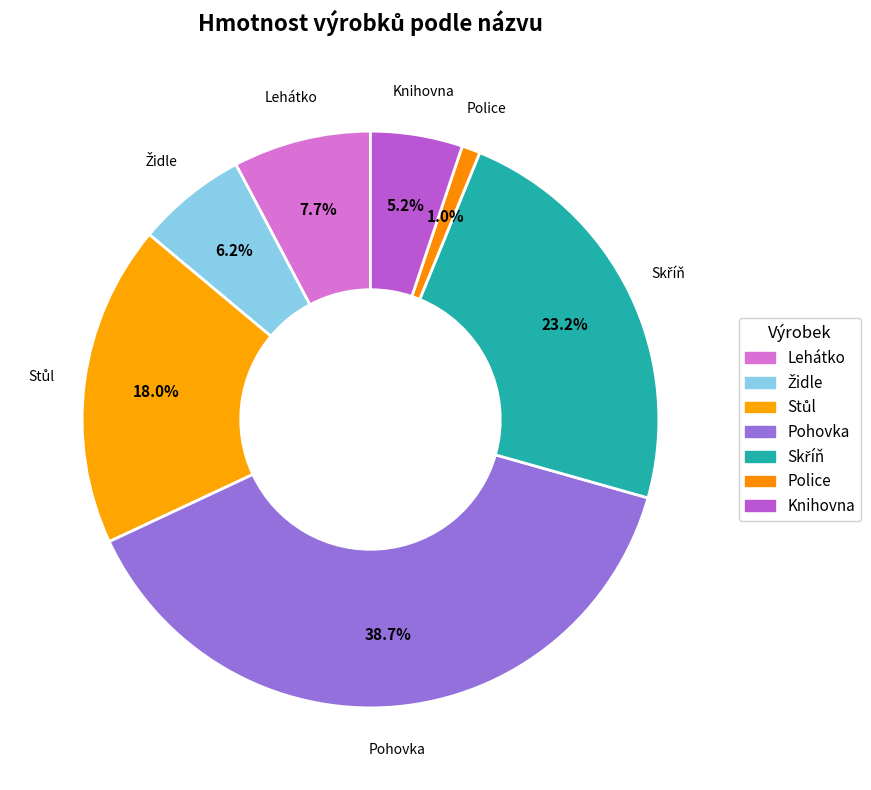

To the nearest percent, what percentage of the pie is Židle?

6%